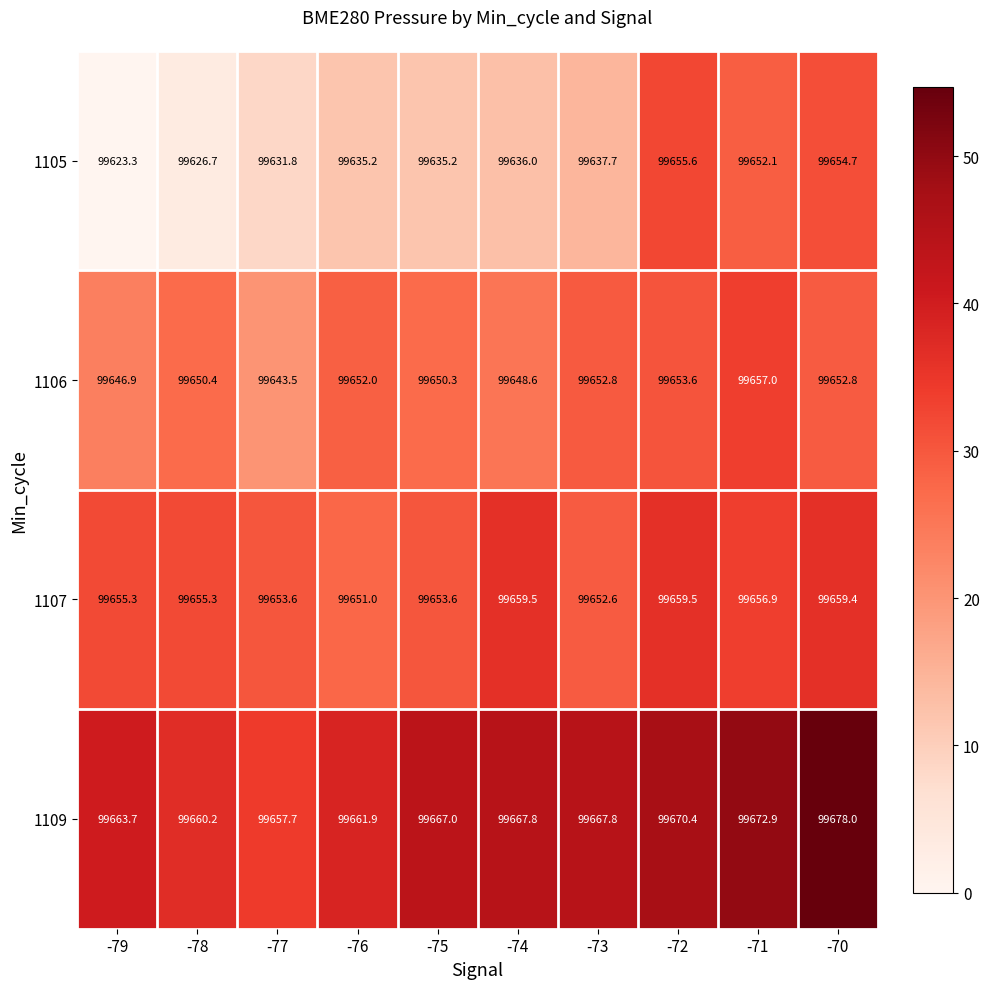

At which category does the chart reach its peak across all series?

-70